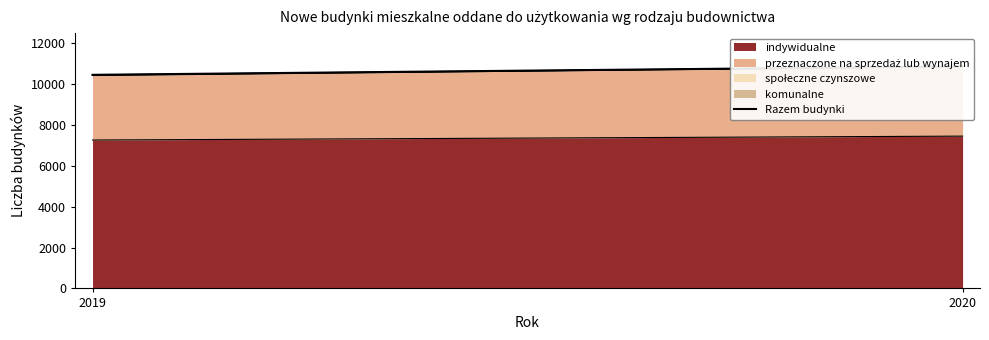

Rank the categories by value from lowest to highest.

2019, 2020